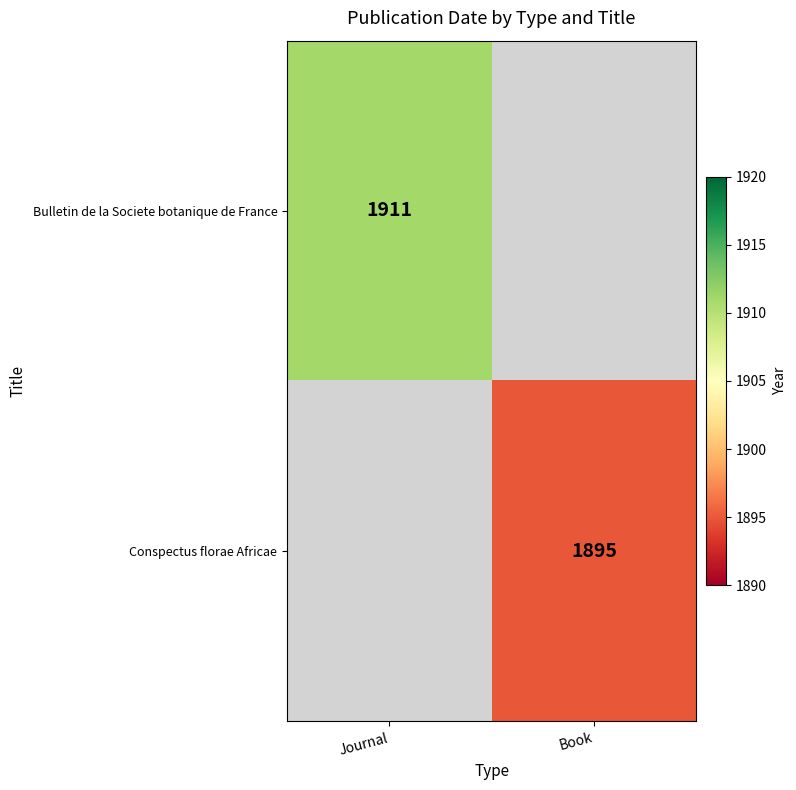

Which has a higher value, Journal or Book?

Journal